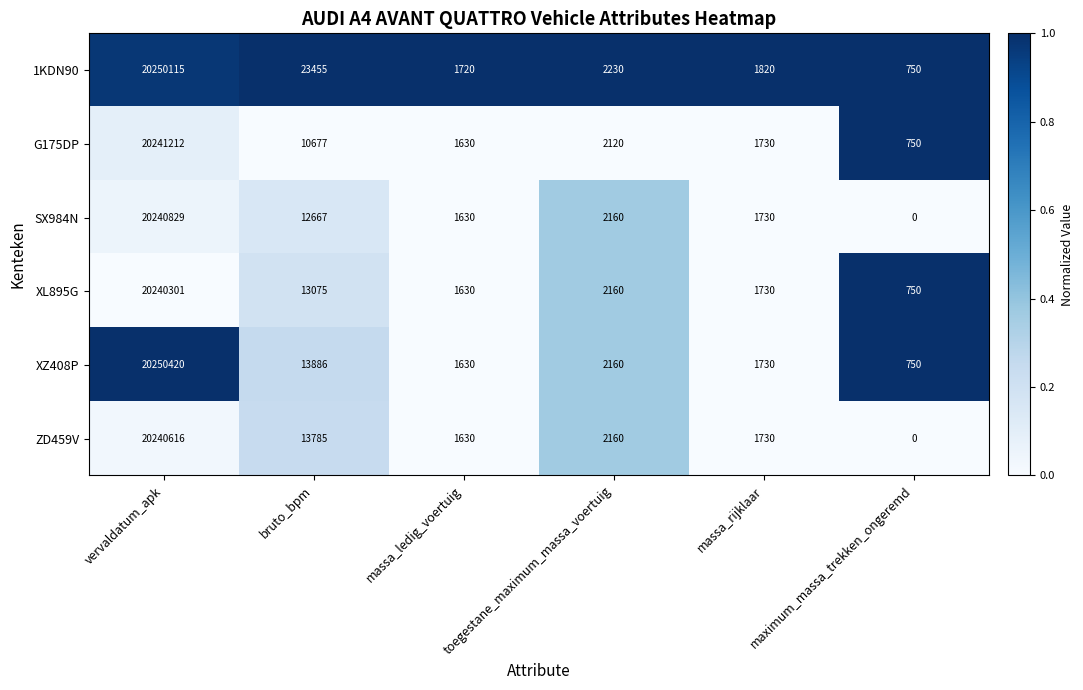

Which series has the widest spread of values?

XZ408P